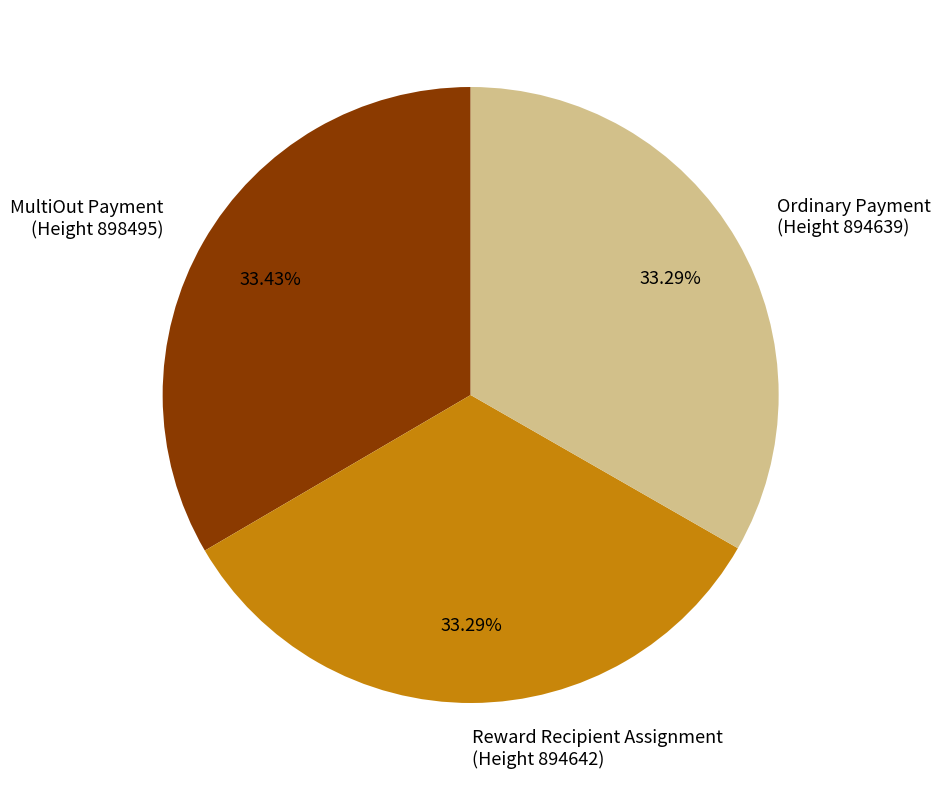

Is there any slice that represents more than half of the pie?

No